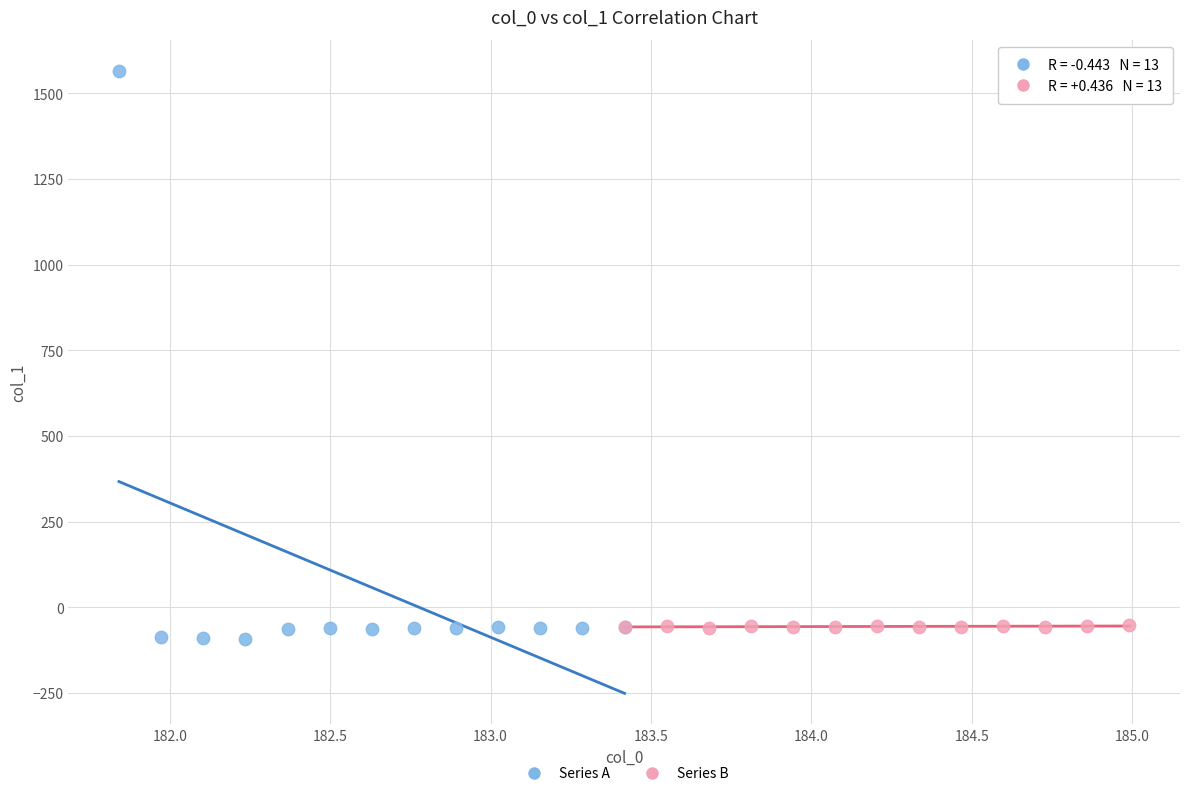

Which series has the widest spread of Y values?

Series A